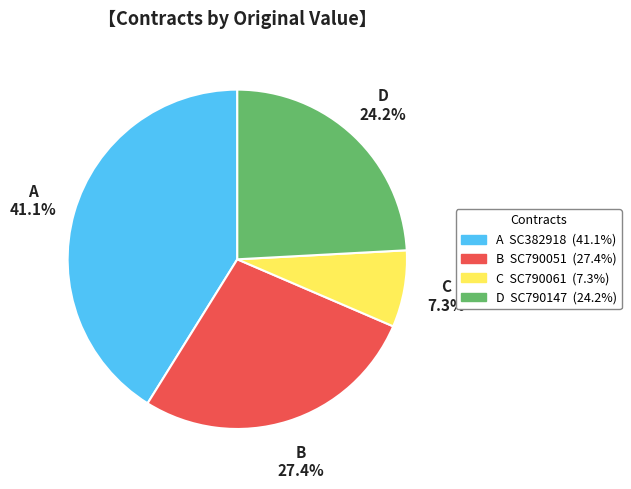

Is there a majority slice in this chart?

No